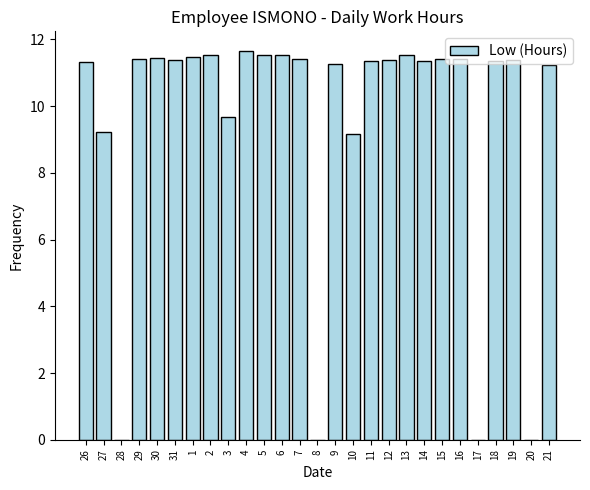

What is the maximum value shown in the chart?

11.7